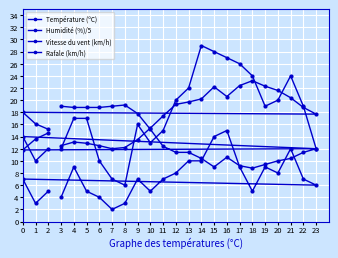

True or false: Vitesse du vent (km/h) and Rafale (km/h) intersect in this chart.

False